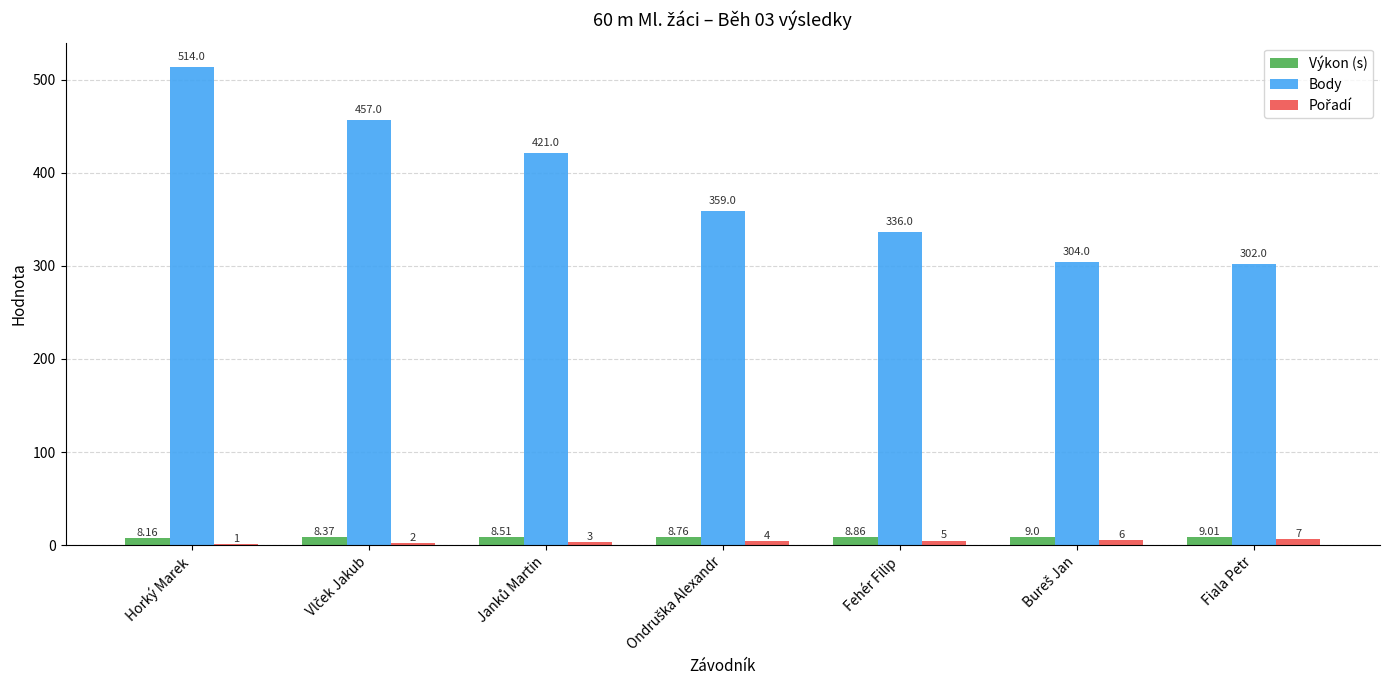

Which label corresponds to the largest value in the chart?

Horký Marek